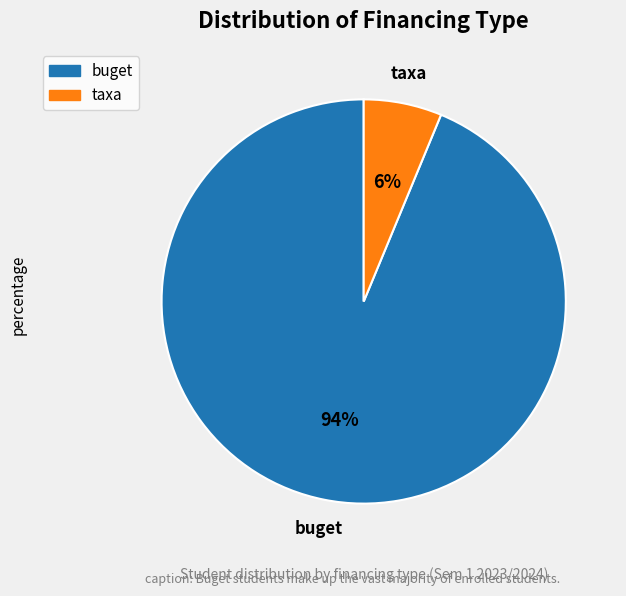

Approximately how many times larger is the value at taxa compared to buget?

0.1